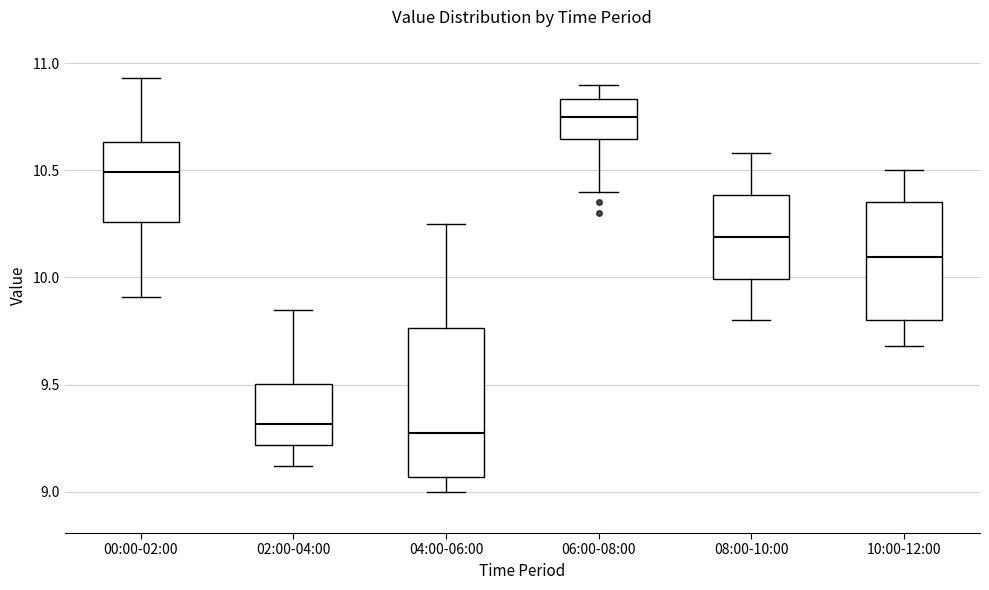

Where does the upper whisker of the box for 04:00-06:00 end on the y-axis? The values are not printed on the chart, so give them approximately, as read against the axis.

10.25